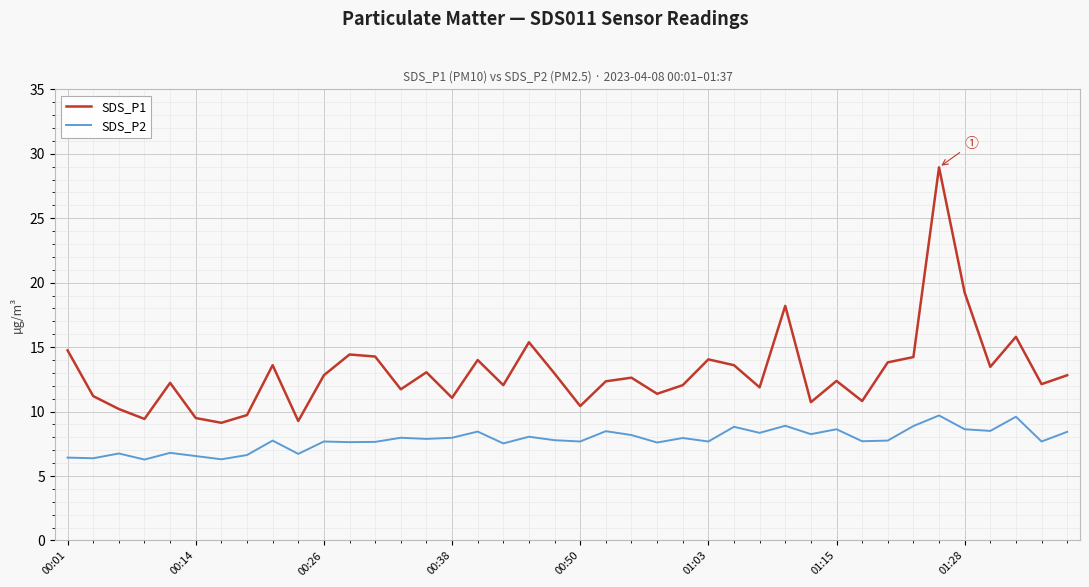

True or false: SDS_P2 and SDS_P1 cross at least once.

False